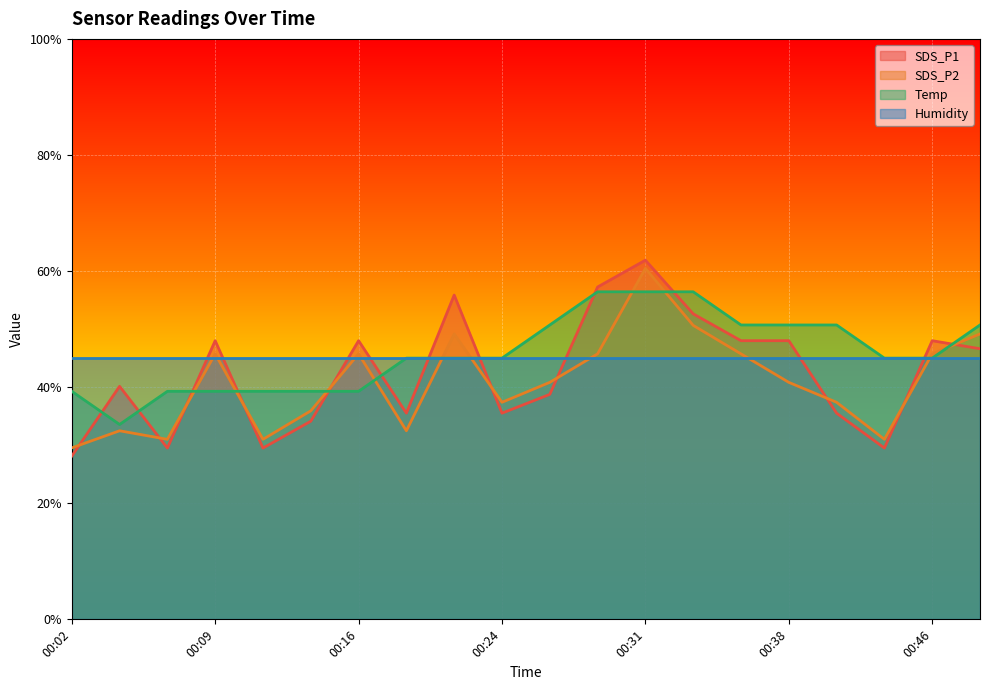

Is it true that SDS_P2 equals 60.5 at 00:31?

True